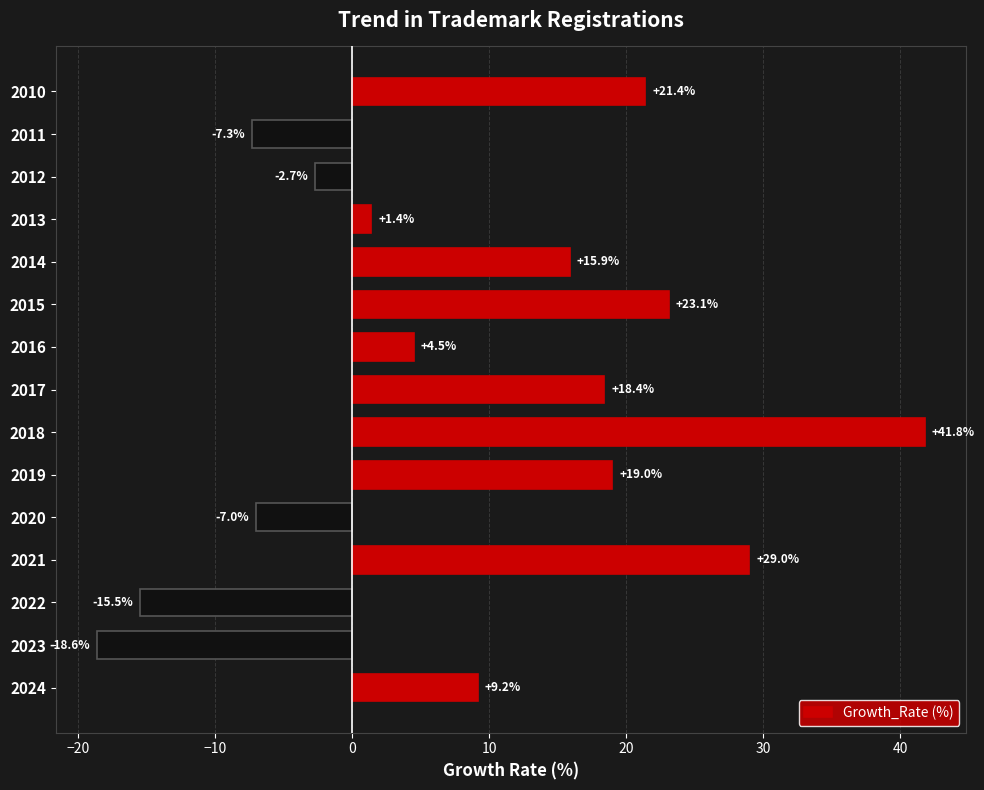

What is the change in value from 2016 to 2022?

-20.0